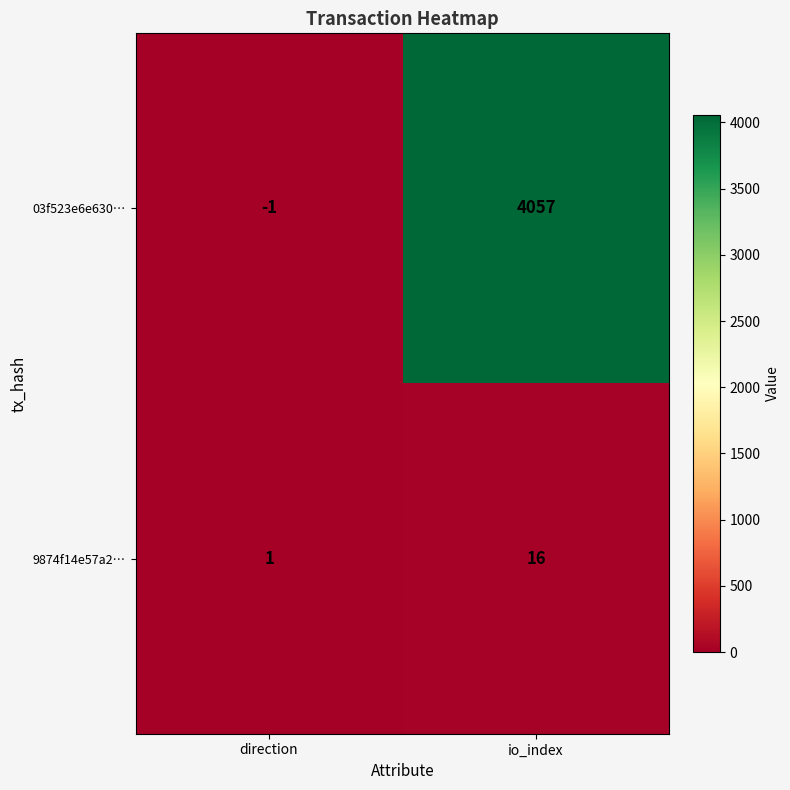

Which category has the highest value across all series?

io_index